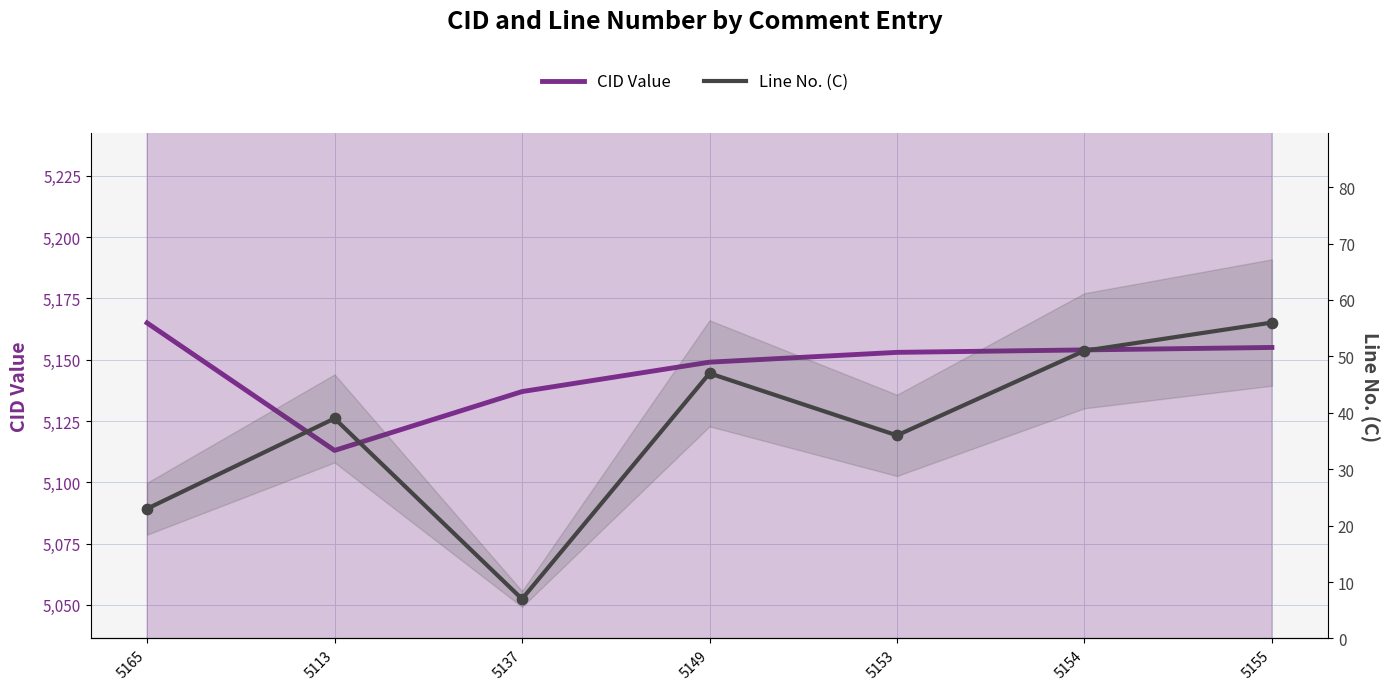

Which series contains the highest Y value?

CID Value